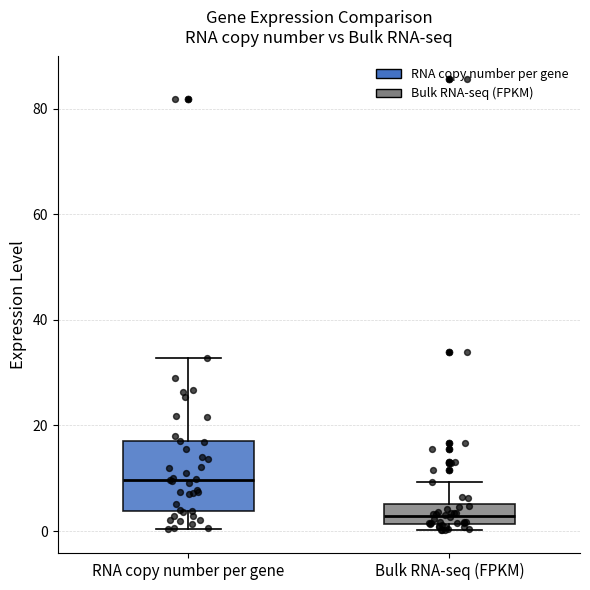

Which box's median line is the lowest?

Bulk RNA-seq (FPKM)